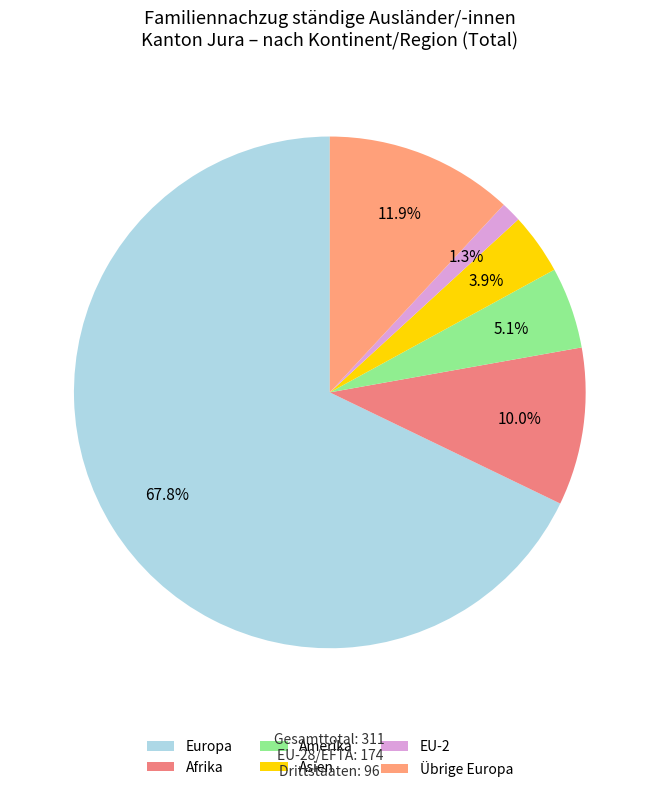

Rank the categories by value from lowest to highest.

EU-2, Asien, Amerika, Afrika, Übrige Europa, Europa